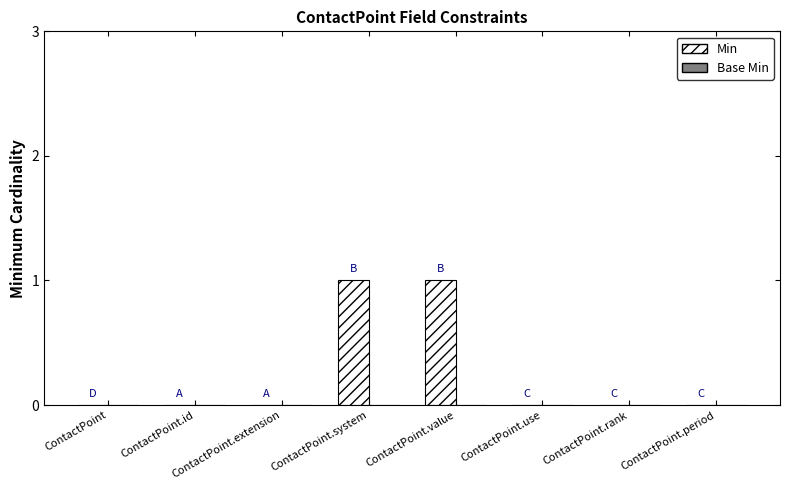

True or false: the data shows 0 at ContactPoint.rank.

True